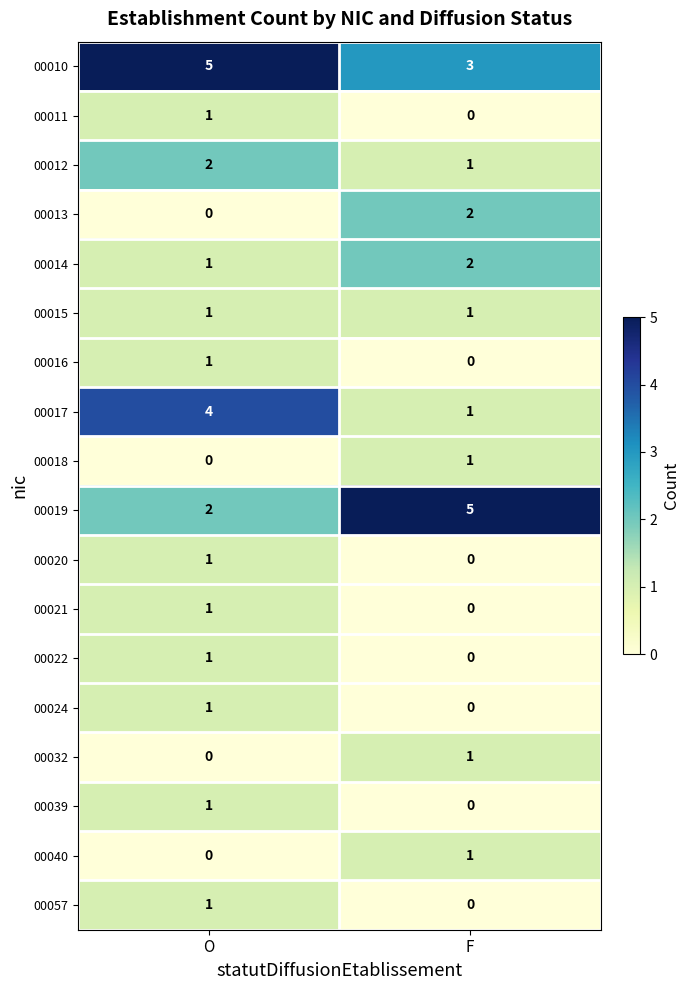

True or false: 00013 has a value of 0 at O.

True